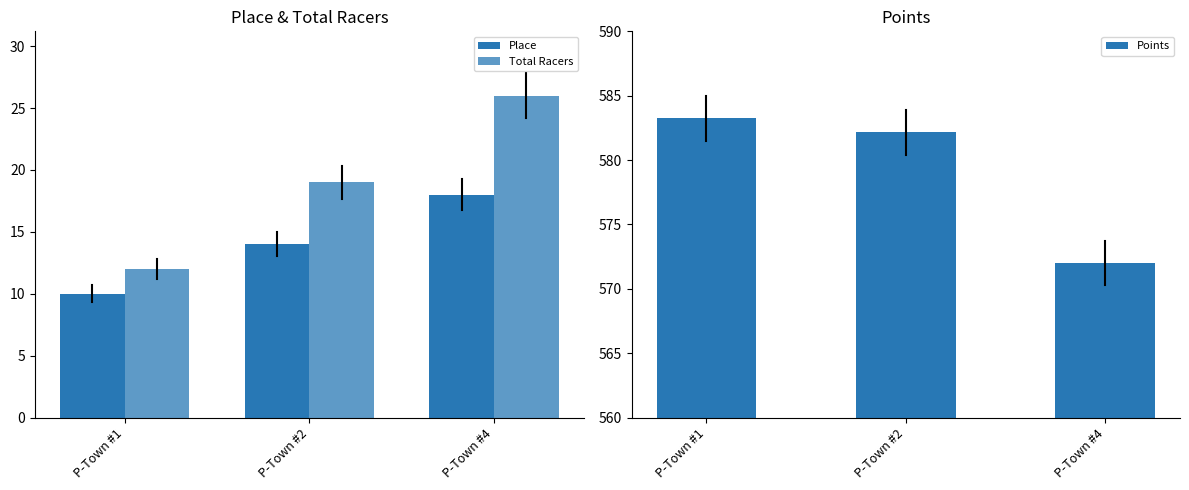

What is the value of the Place bar at the 1st from the left?

10.0